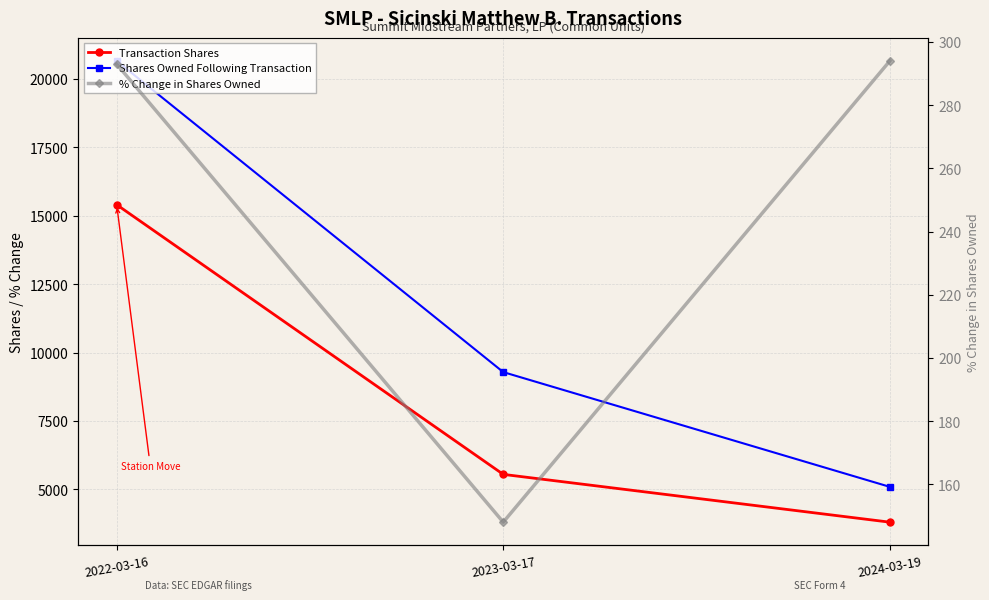

Where is Transaction Shares nearest to the value 9602?

2023-03-17